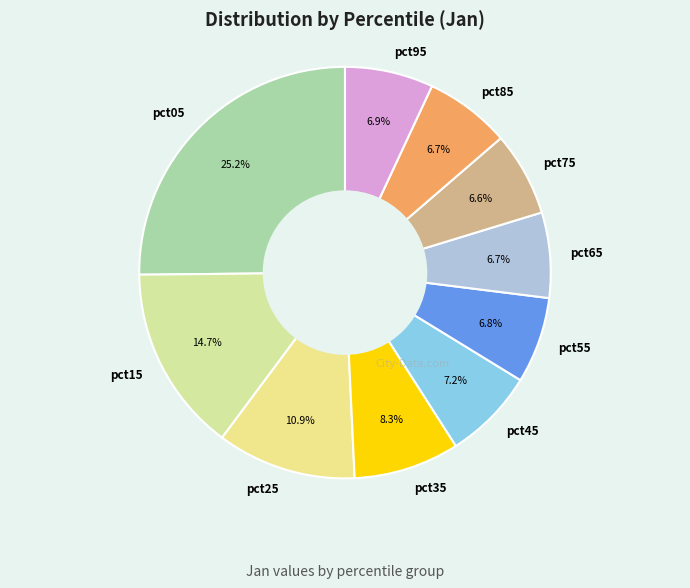

Approximately how many times larger is the value at pct15 compared to pct45?

2.0